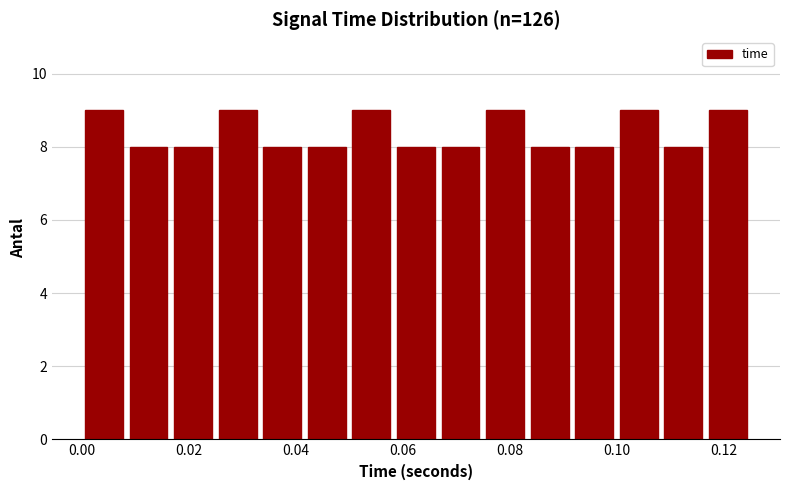

Reading left to right, transcribe this chart: for each bar, give the range it covers on the x-axis and its height. Neither the bar edges nor the heights are printed on the chart, so give them approximately, as read against the axes.

0.000 to 0.008: 9
0.008 to 0.016: 8
0.016 to 0.026: 8
0.026 to 0.034: 9
0.034 to 0.042: 8
0.042 to 0.050: 8
0.050 to 0.058: 9
0.058 to 0.066: 8
0.066 to 0.076: 8
0.076 to 0.084: 9
0.084 to 0.092: 8
0.092 to 0.100: 8
0.100 to 0.108: 9
0.108 to 0.116: 8
0.116 to 0.126: 9